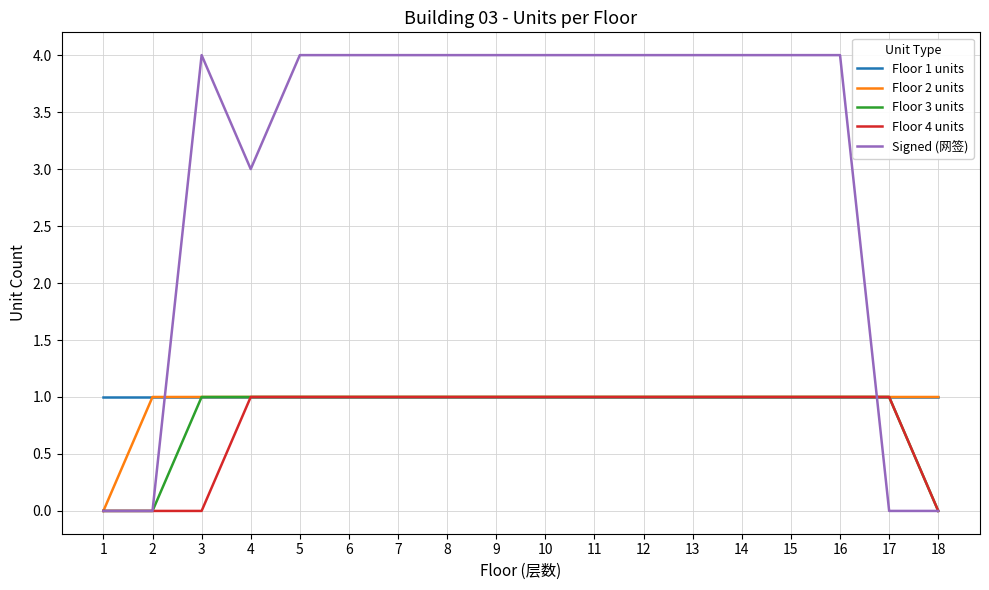

Which series has the largest total across all categories?

Signed (网签)